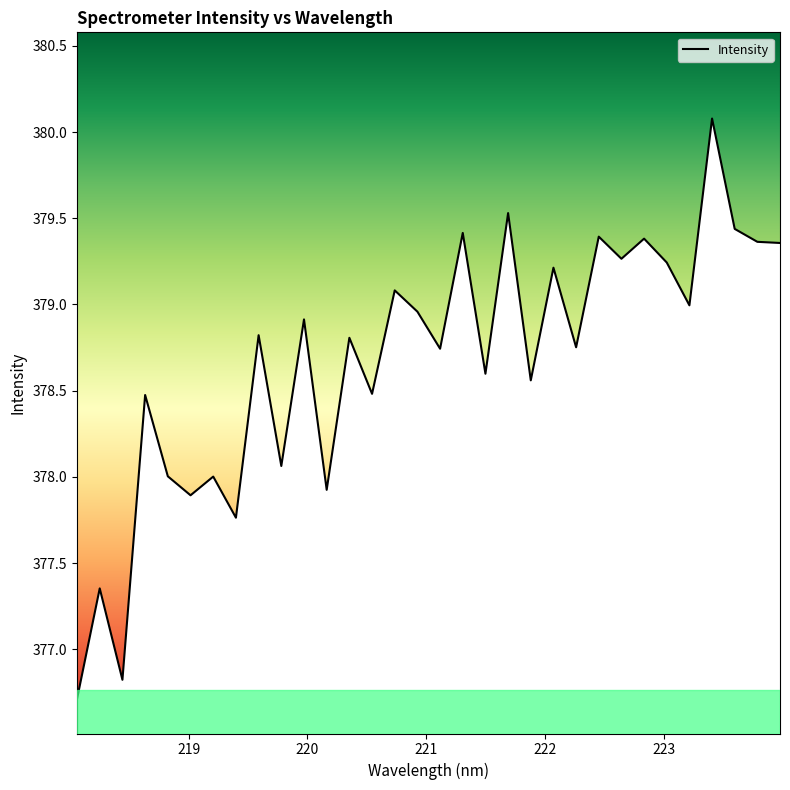

What is the smallest value displayed?

376.7